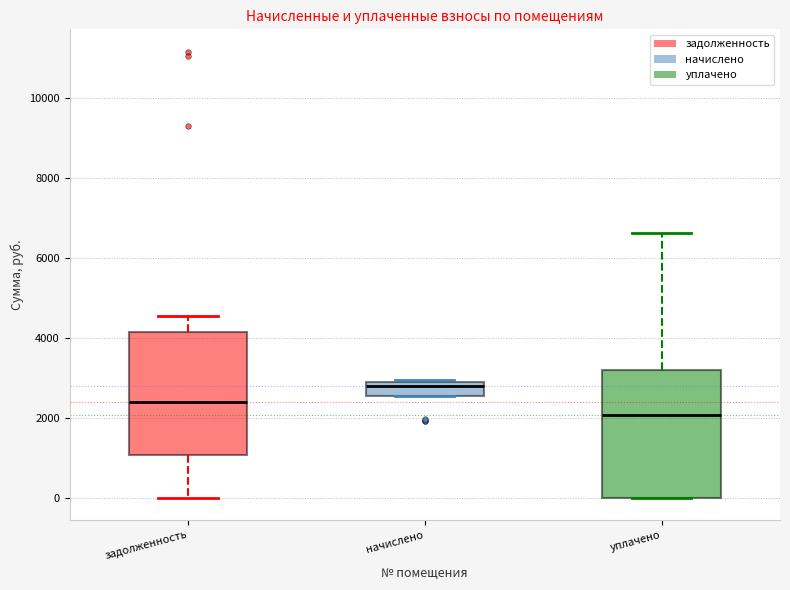

Where does the lower whisker of the box for задолженность end on the y-axis? The values are not printed on the chart, so give them approximately, as read against the axis.

0